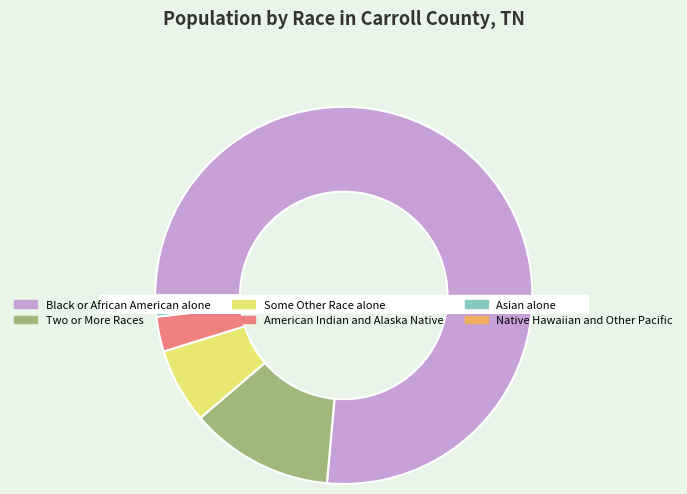

The Native Hawaiian and Other Pacific slice represents 0% of the pie. True or false?

True